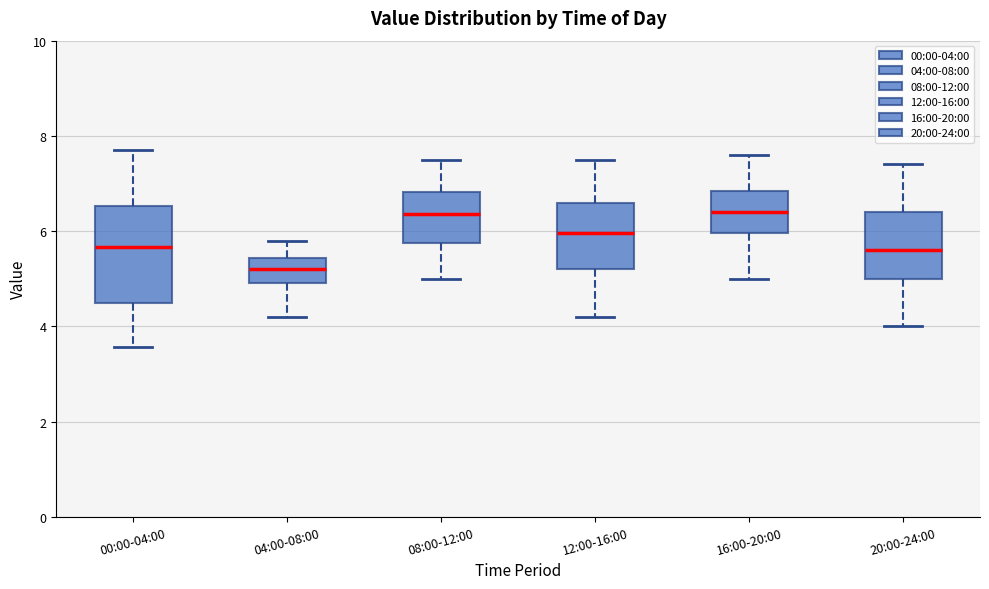

Where does the lower whisker of the box for 20:00-24:00 end on the y-axis? The values are not printed on the chart, so give them approximately, as read against the axis.

4.0